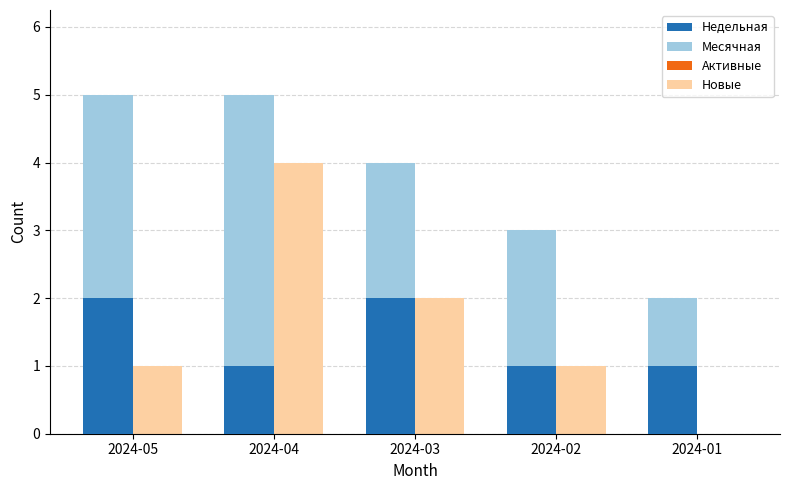

How many values in the Недельная series exceed 1?

2